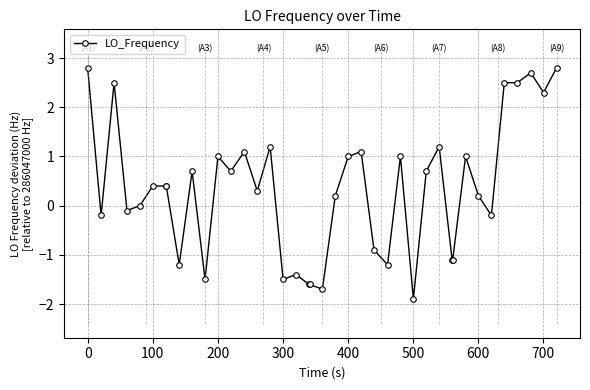

True or false: LO_Frequency has more than 0 points higher than both neighbors.

True